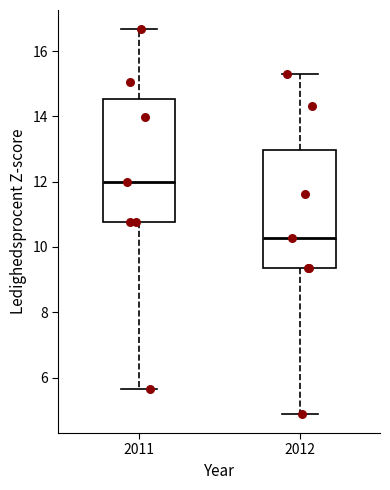

Where does the upper whisker of the box at x = 2012 end on the y-axis? The values are not printed on the chart, so give them approximately, as read against the axis.

15.4